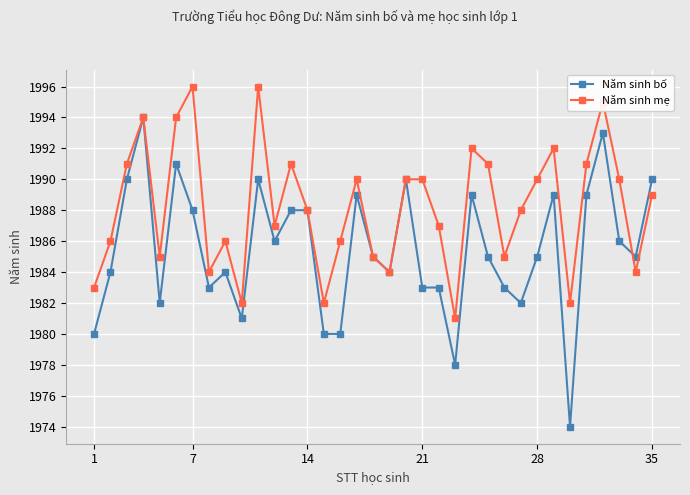

What are all the series names shown in the legend?

Năm sinh bố, Năm sinh mẹ